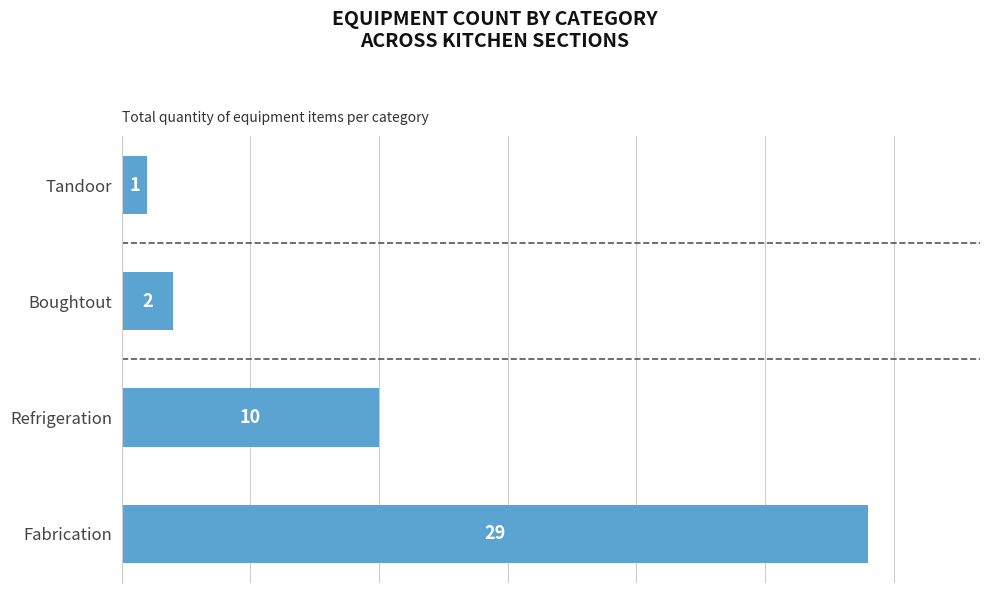

List the labels in order of value, largest first.

Fabrication, Refrigeration, Boughtout, Tandoor